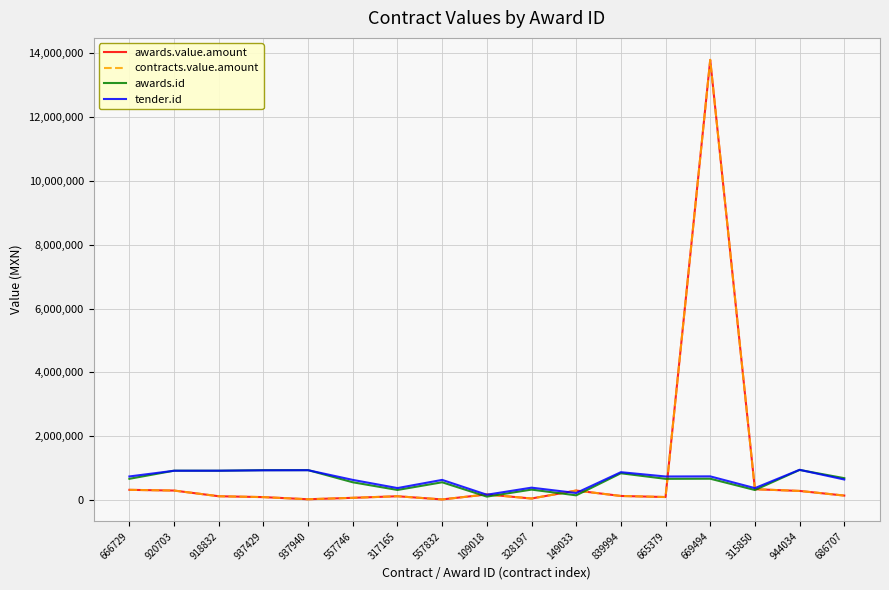

At how many categories does at least one series exceed 209623?

16